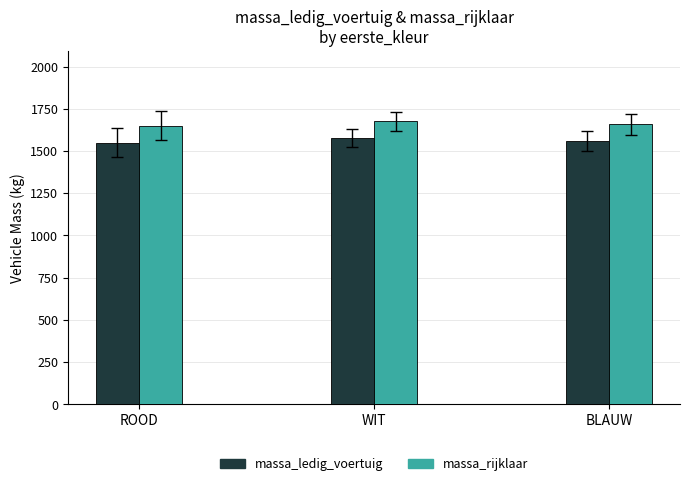

List the series in order of their overall mean, lowest first.

massa_ledig_voertuig, massa_rijklaar